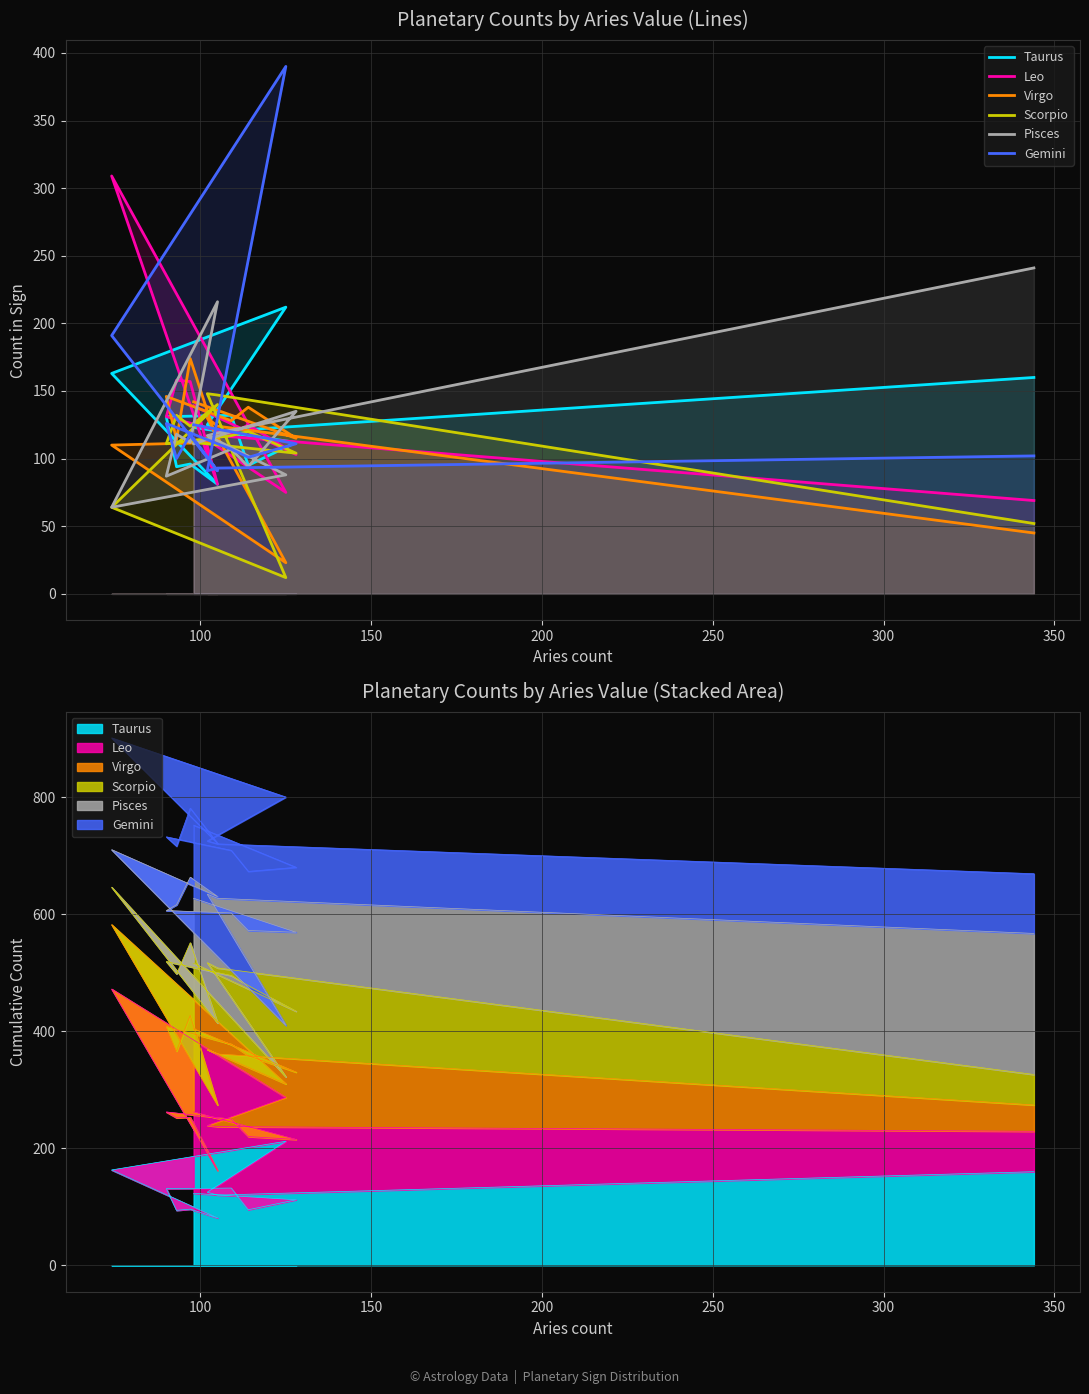

Between 100 and 300, which series saw the biggest shift?

Leo